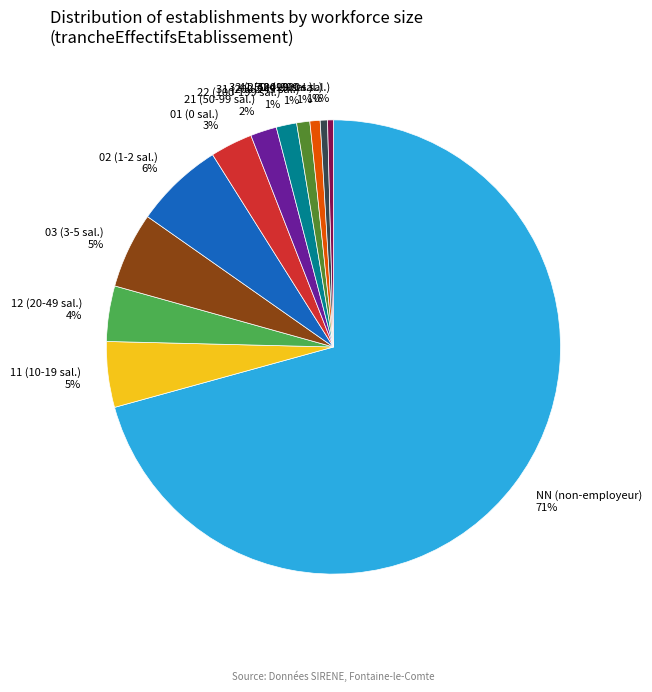

To the nearest percent, what portion does 41 represent?

1%